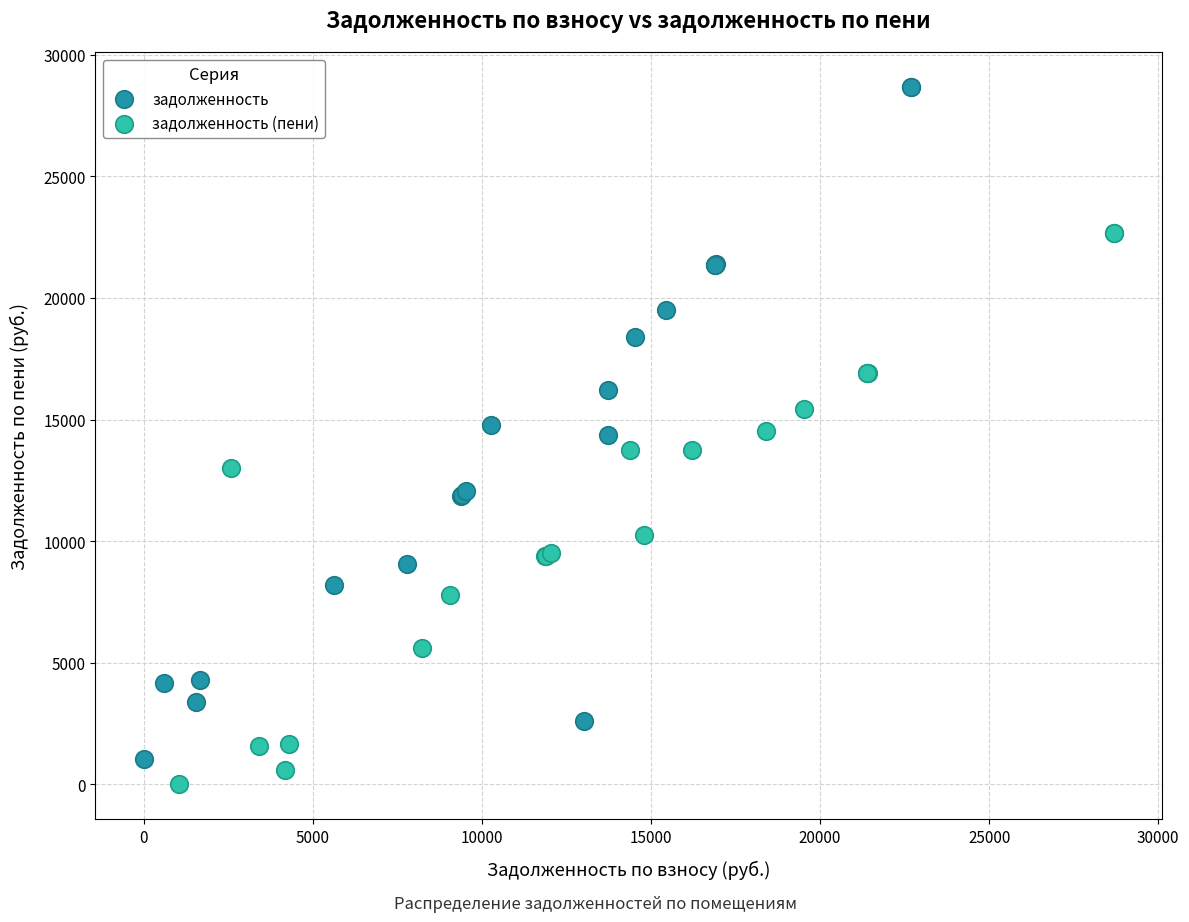

Which series has the largest Y range (max minus min)?

задолженность